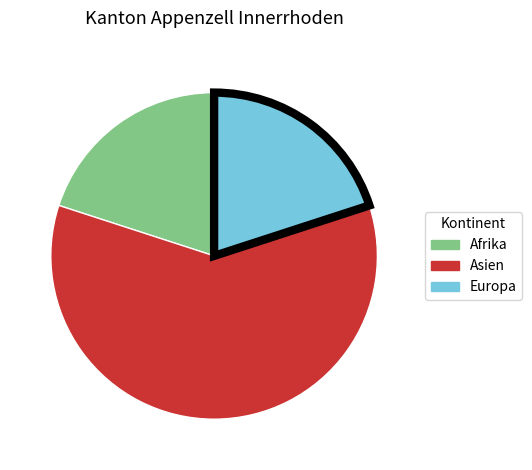

Is it true that Afrika is 20% of the pie?

True